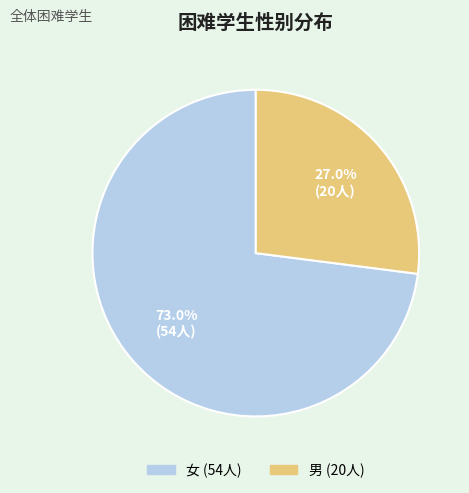

What is the largest slice in the pie chart?

女